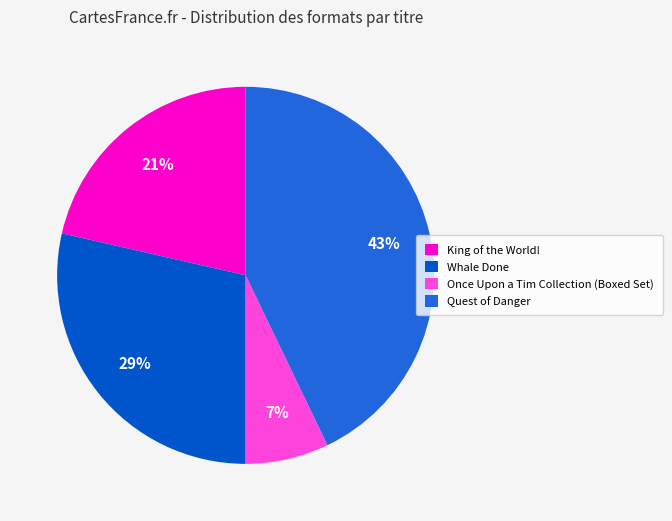

Which has a higher value, Quest of Danger or King of the World!?

Quest of Danger